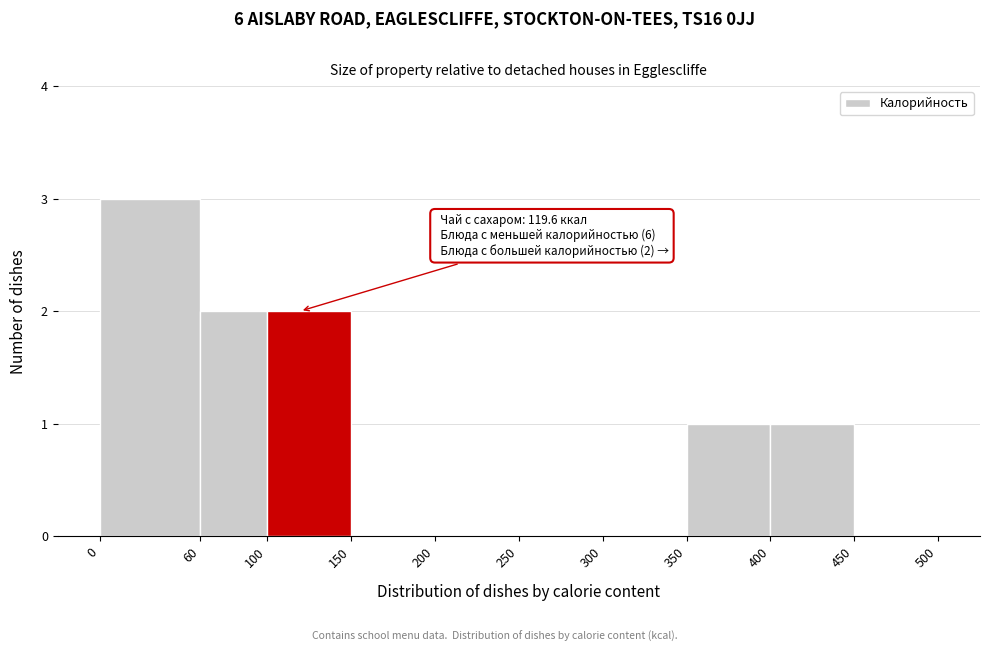

Over which range of the x-axis is the bar tallest?

0 to 60